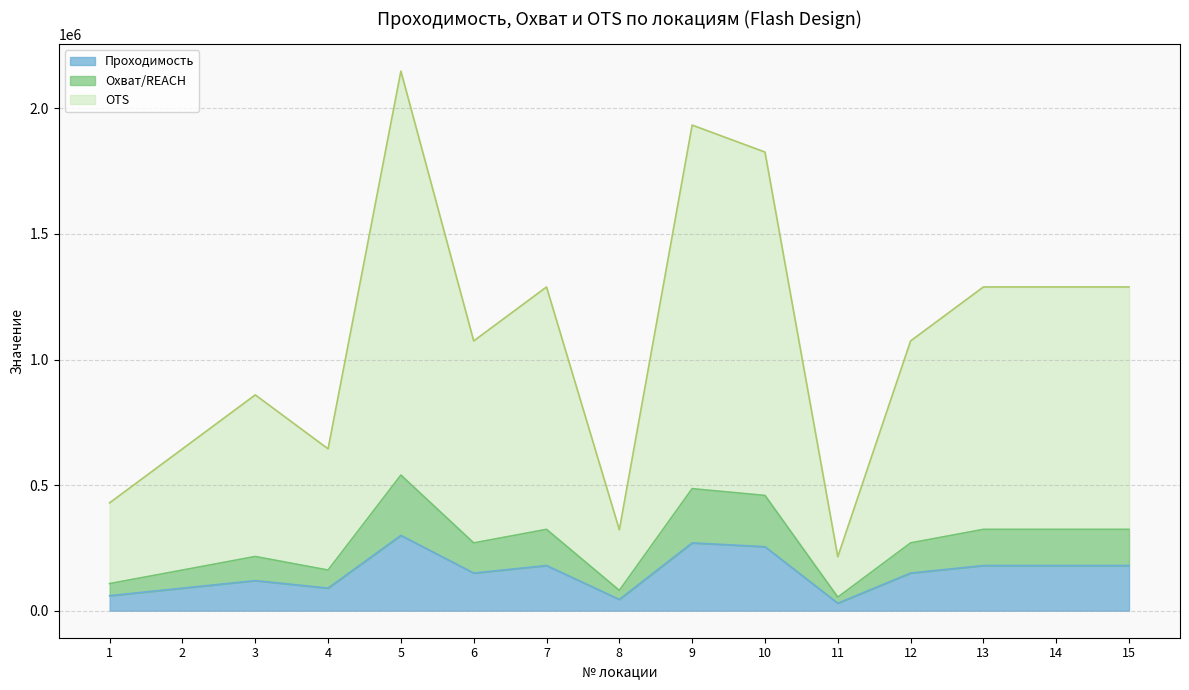

Reading left to right, list all the values displayed in this chart.

Проходимость: 1=60000	2=90000	3=120000	4=90000	5=300000	6=150000	7=180000	8=45000	9=270000	10=255000	11=30000	12=150000	13=180000	14=180000	15=180000
Охват/REACH: 1=108000	2=162000	3=216000	4=162000	5=540000	6=270000	7=324000	8=81000	9=486000	10=459000	11=54000	12=270000	13=324000	14=324000	15=324000
OTS: 1=429600	2=644400	3=859200	4=644400	5=2148000	6=1074000	7=1288800	8=322200	9=1933200	10=1825800	11=214800	12=1074000	13=1288800	14=1288800	15=1288800